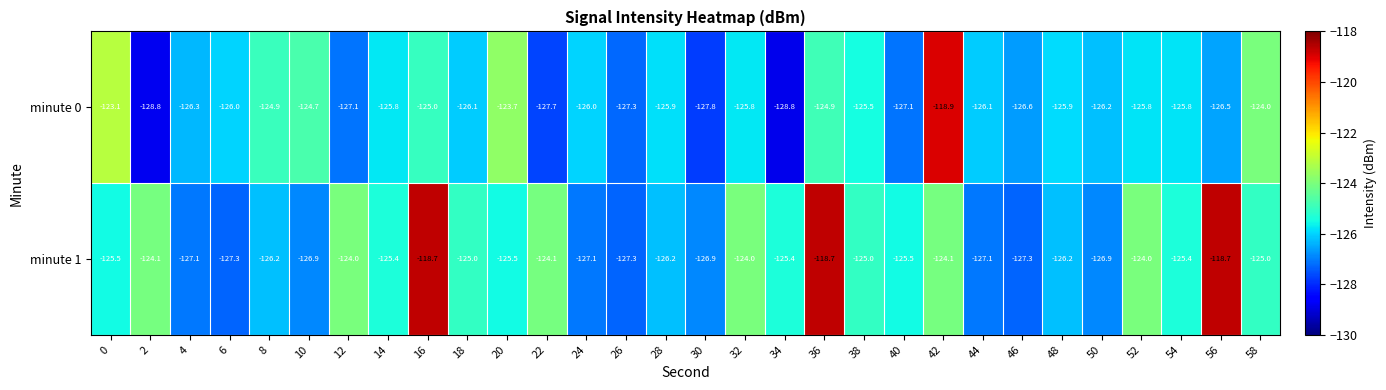

Rank the series by their average value, from highest to lowest.

minute 1, minute 0